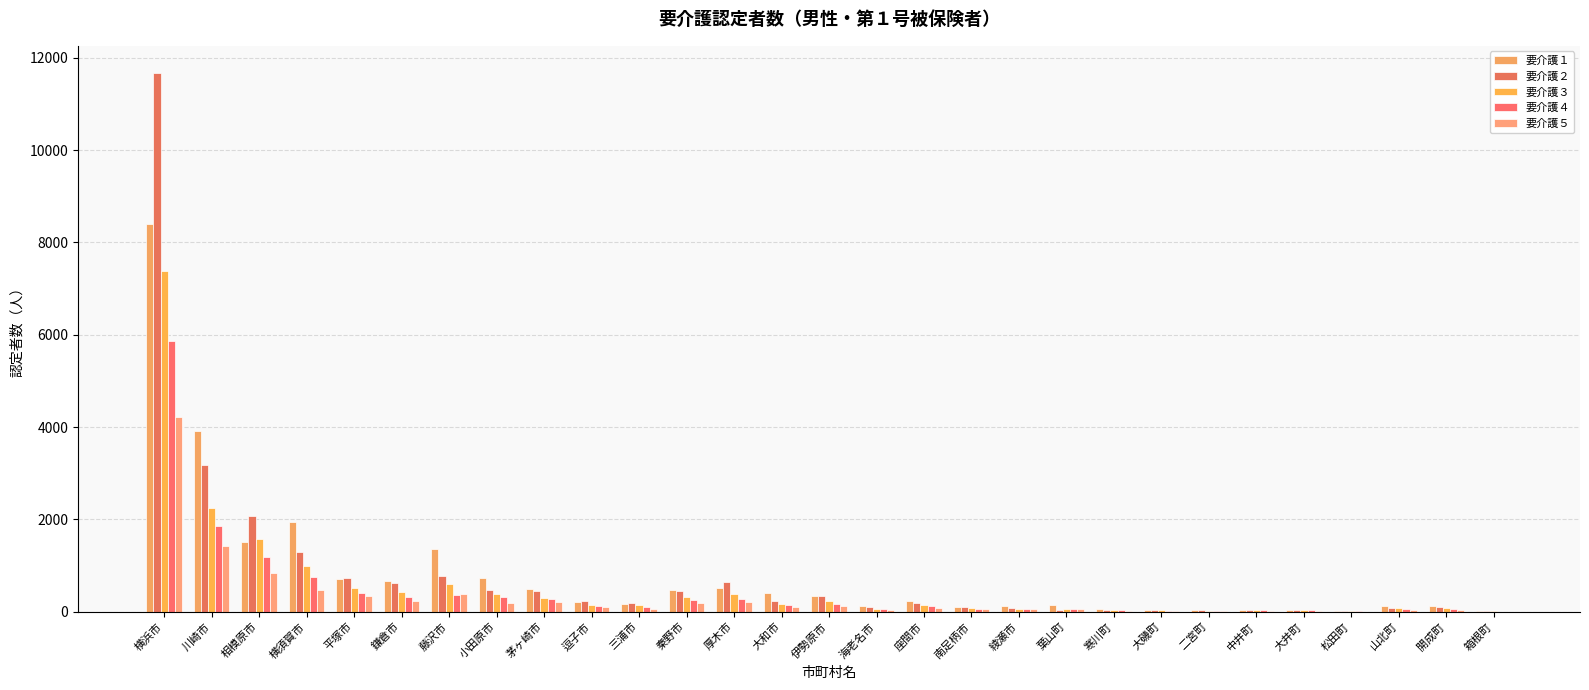

Reading left to right, list all the values displayed in this chart.

要介護１: 横浜市=8390	川崎市=3913	相模原市=1521	横須賀市=1936	平塚市=707	鎌倉市=656	藤沢市=1363	小田原市=730	茅ヶ崎市=503	逗子市=201	三浦市=174	秦野市=465	厚木市=508	大和市=397	伊勢原市=331	海老名市=120	座間市=236	南足柄市=102	綾瀬市=135	葉山町=137	寒川町=64	大磯町=38	二宮町=43	中井町=42	大井町=40	松田町=22	山北町=121	開成町=122	箱根町=12
要介護２: 横浜市=11675	川崎市=3172	相模原市=2066	横須賀市=1301	平塚市=729	鎌倉市=633	藤沢市=773	小田原市=477	茅ヶ崎市=457	逗子市=231	三浦市=187	秦野市=460	厚木市=647	大和市=240	伊勢原市=351	海老名市=110	座間市=198	南足柄市=113	綾瀬市=81	葉山町=45	寒川町=47	大磯町=40	二宮町=35	中井町=43	大井町=45	松田町=18	山北町=78	開成町=105	箱根町=11
要介護３: 横浜市=7385	川崎市=2250	相模原市=1575	横須賀市=994	平塚市=513	鎌倉市=425	藤沢市=606	小田原市=389	茅ヶ崎市=307	逗子市=137	三浦市=154	秦野市=317	厚木市=384	大和市=177	伊勢原市=226	海老名市=64	座間市=148	南足柄市=79	綾瀬市=68	葉山町=67	寒川町=42	大磯町=41	二宮町=22	中井町=48	大井町=33	松田町=19	山北町=72	開成町=82	箱根町=7
要介護４: 横浜市=5864	川崎市=1851	相模原市=1181	横須賀市=758	平塚市=402	鎌倉市=321	藤沢市=363	小田原市=317	茅ヶ崎市=285	逗子市=128	三浦市=104	秦野市=262	厚木市=280	大和市=150	伊勢原市=169	海老名市=56	座間市=122	南足柄市=67	綾瀬市=67	葉山町=67	寒川町=30	大磯町=25	二宮町=20	中井町=28	大井町=35	松田町=15	山北町=64	開成町=64	箱根町=4
要介護５: 横浜市=4229	川崎市=1434	相模原市=842	横須賀市=480	平塚市=341	鎌倉市=239	藤沢市=385	小田原市=184	茅ヶ崎市=207	逗子市=101	三浦市=59	秦野市=197	厚木市=217	大和市=107	伊勢原市=124	海老名市=42	座間市=82	南足柄市=54	綾瀬市=54	葉山町=50	寒川町=22	大磯町=26	二宮町=15	中井町=22	大井町=16	松田町=5	山北町=49	開成町=49	箱根町=1